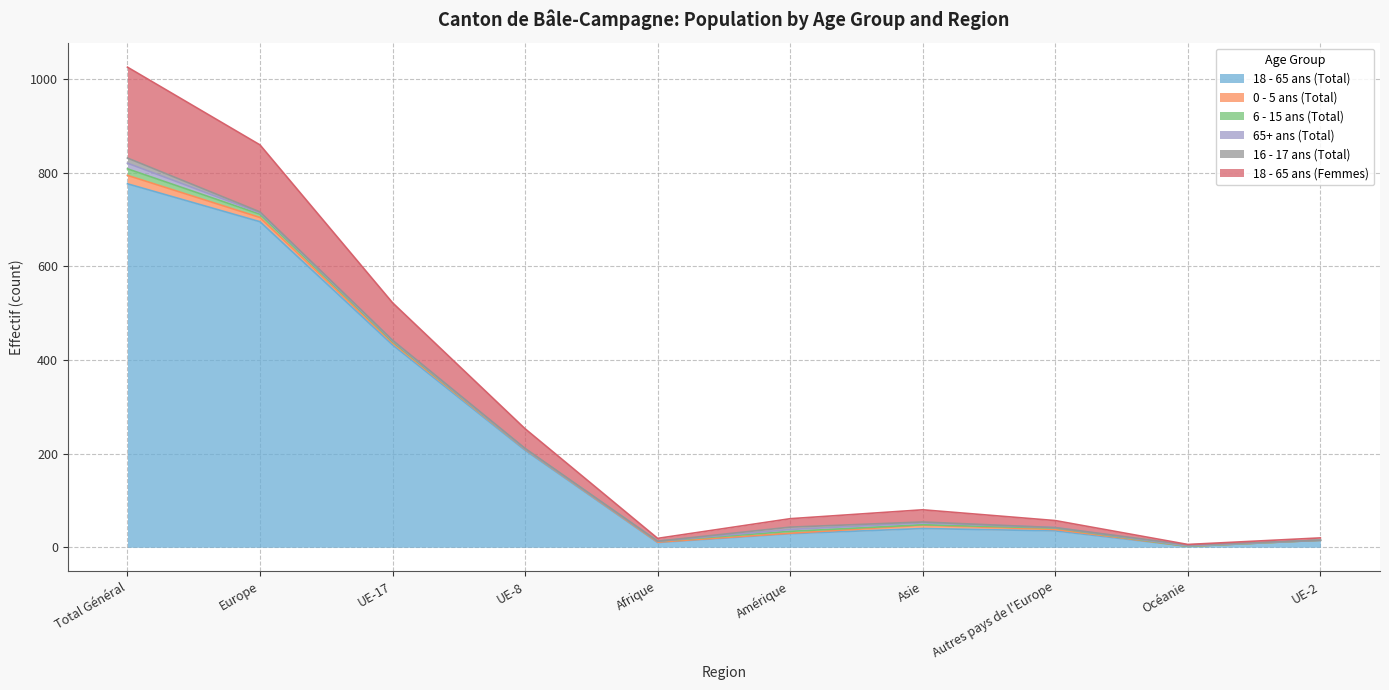

Rank the series by their maximum value, from highest to lowest.

18 - 65 ans (Total), 18 - 65 ans (Femmes), 0 - 5 ans (Total), 6 - 15 ans (Total), 65+ ans (Total), 16 - 17 ans (Total)